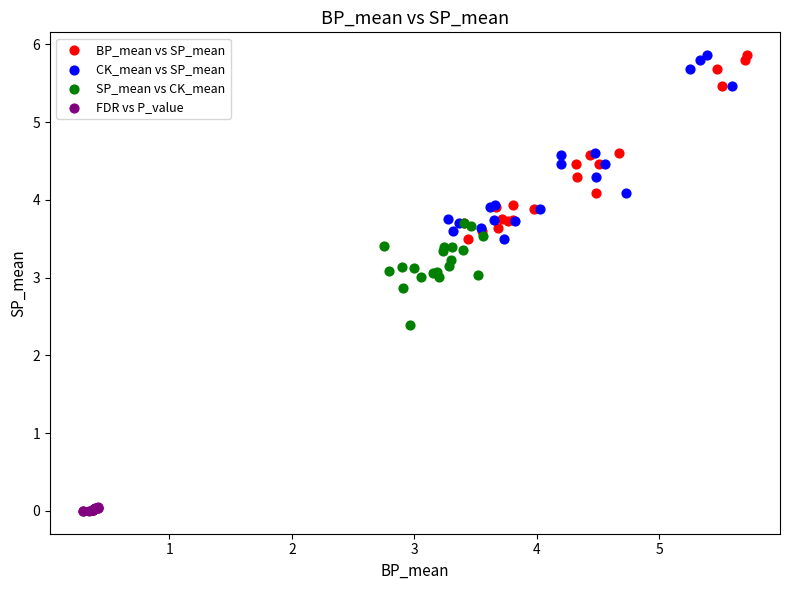

Which series reaches the minimum Y coordinate?

FDR vs P_value